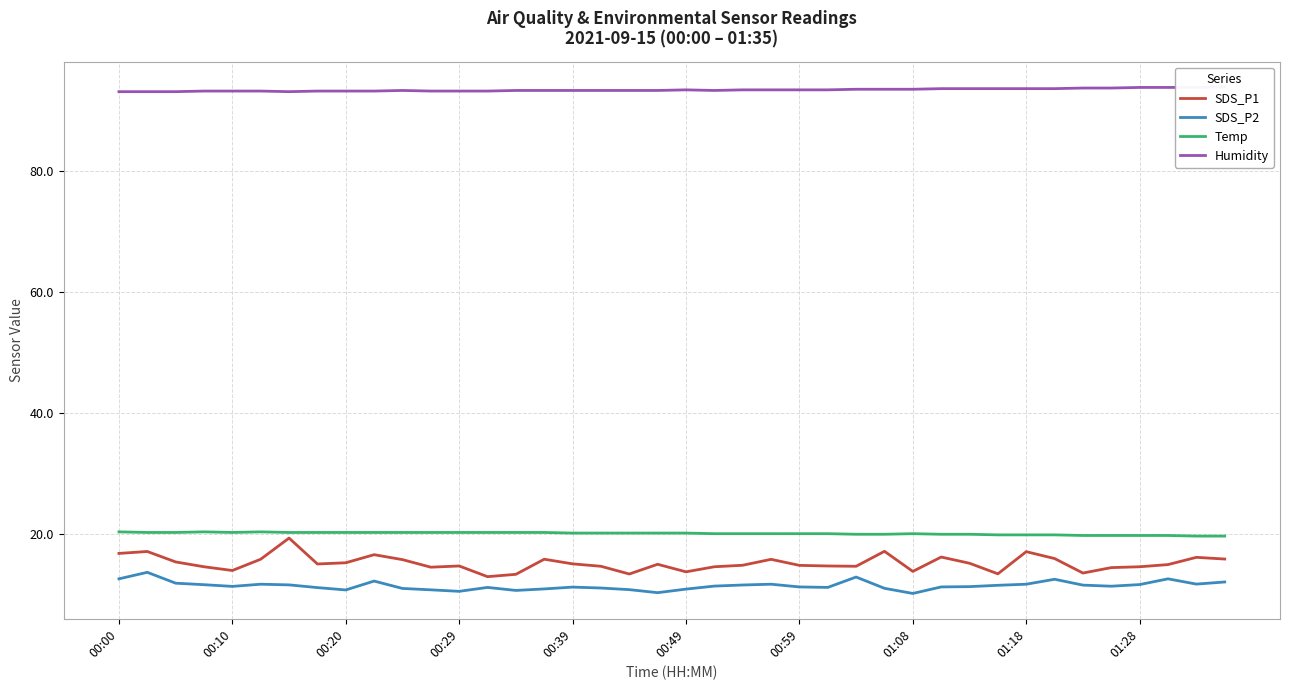

At 19, list the series in order from smallest to largest.

SDS_P2, SDS_P1, Temp, Humidity